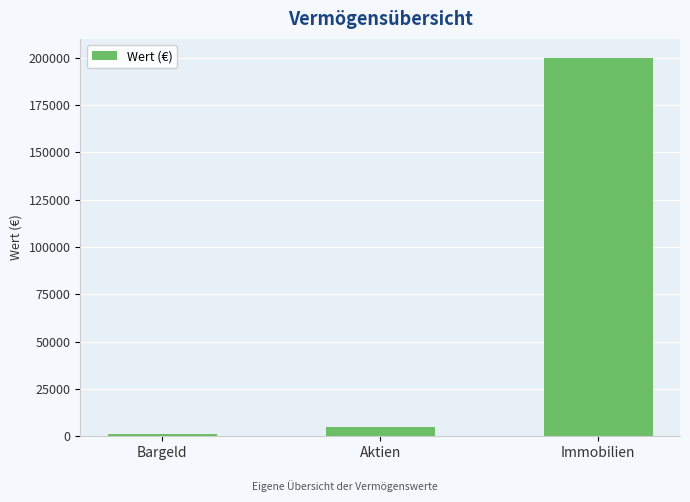

How many bars are there in total?

3